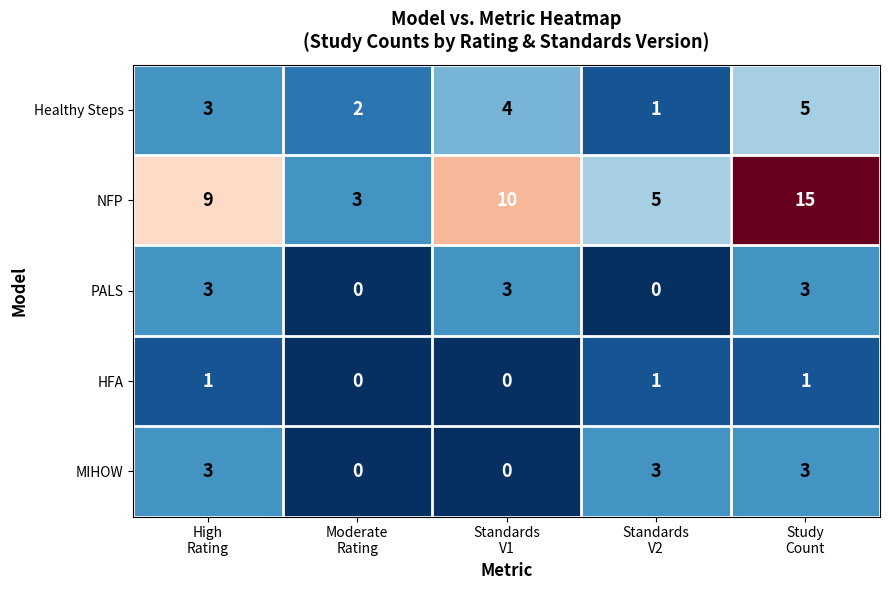

Reading left to right, list all the values displayed in this chart.

Healthy Steps: 3	2	4	1	5
NFP: 9	3	10	5	15
PALS: 3	0	3	0	3
HFA: 1	0	0	1	1
MIHOW: 3	0	0	3	3